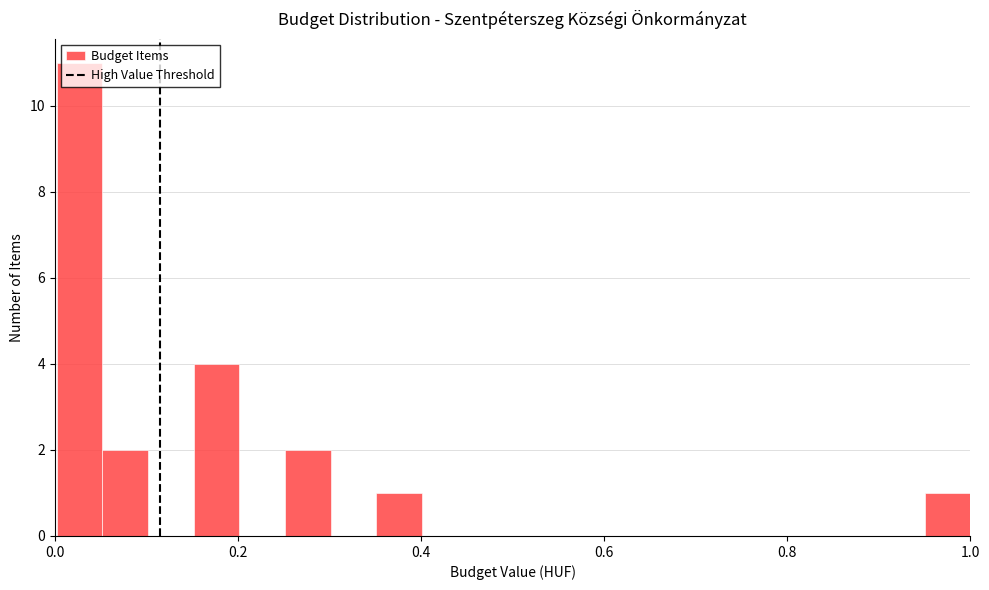

Read against the x-axis, roughly where is the centre of the tallest bar?

0.02